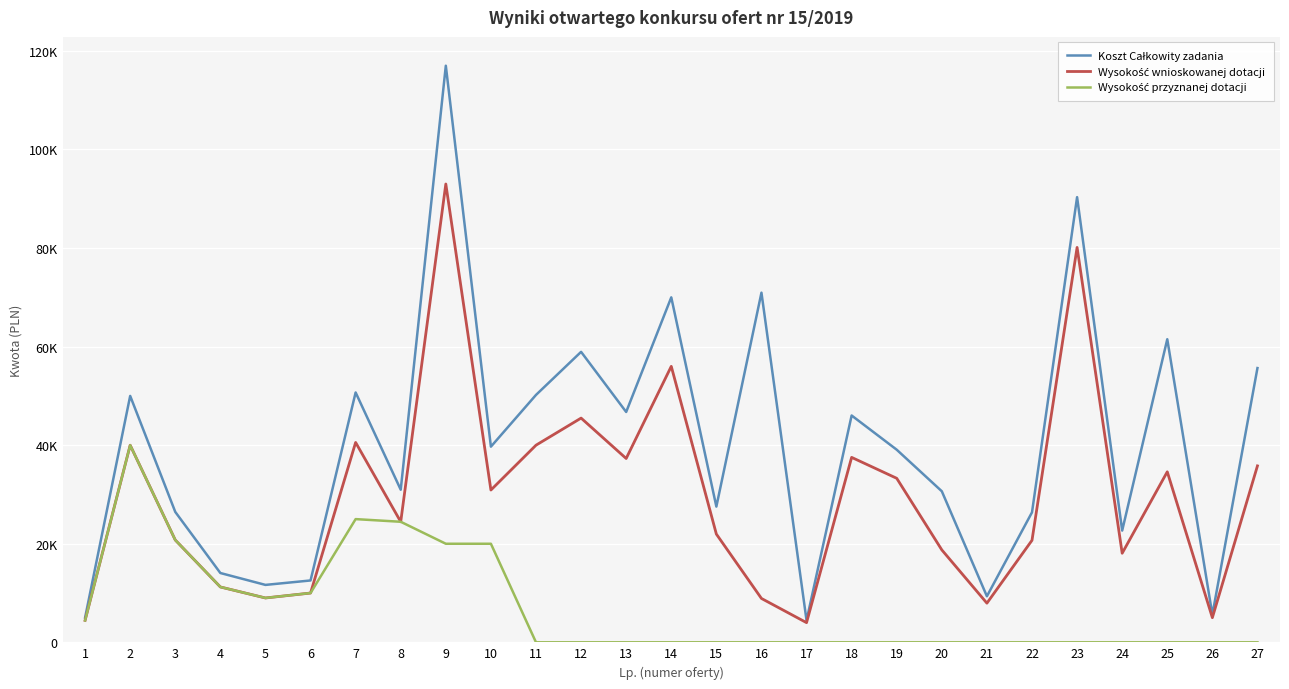

Rank the series at 13 from highest to lowest value.

Koszt Całkowity zadania, Wysokość wnioskowanej dotacji, Wysokość przyznanej dotacji